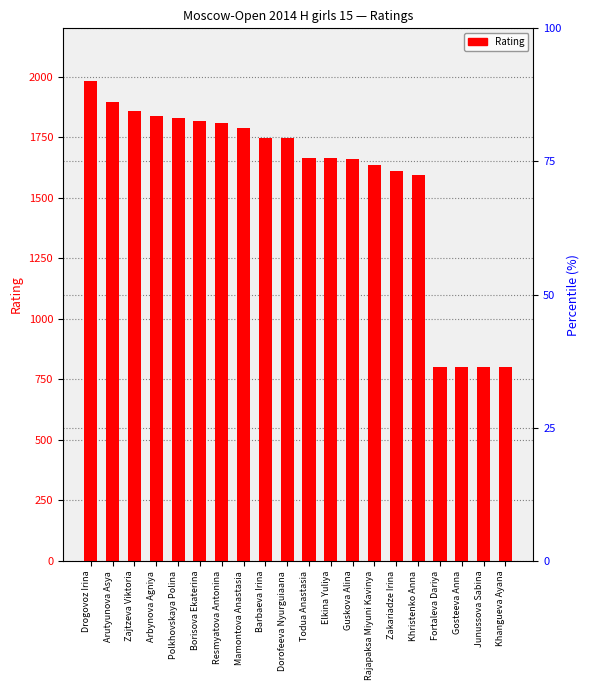

Between Guskova Alina and Khangueva Ayana, which is larger?

Guskova Alina